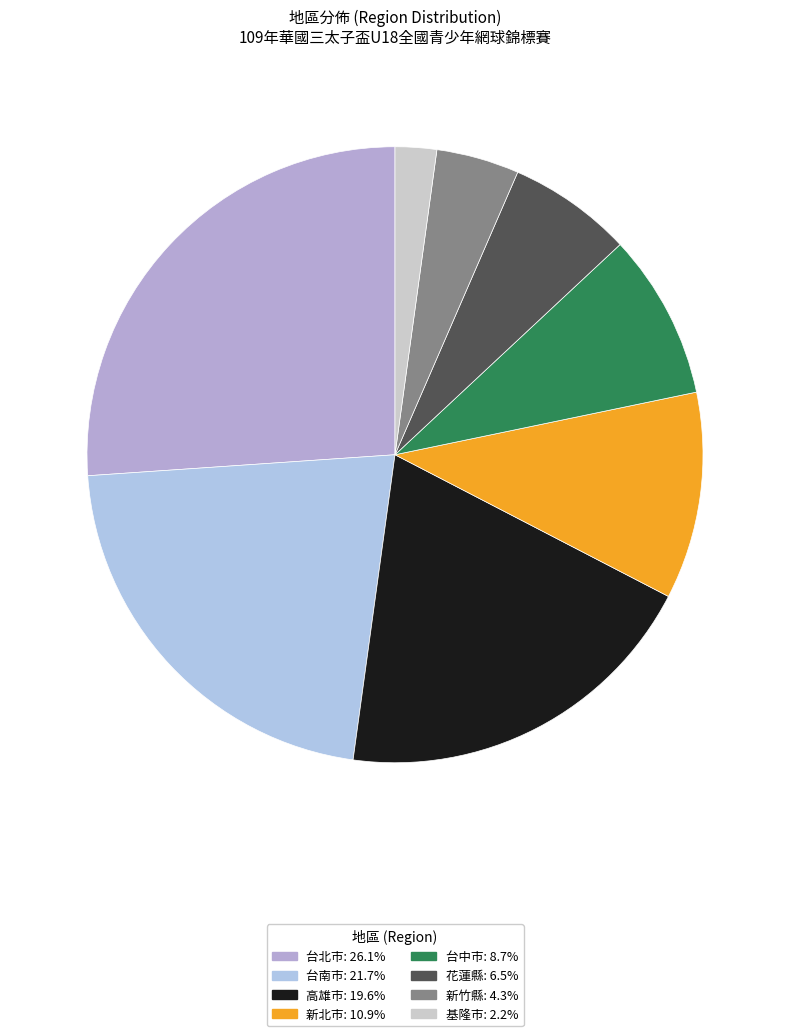

Does any single category account for the majority?

No